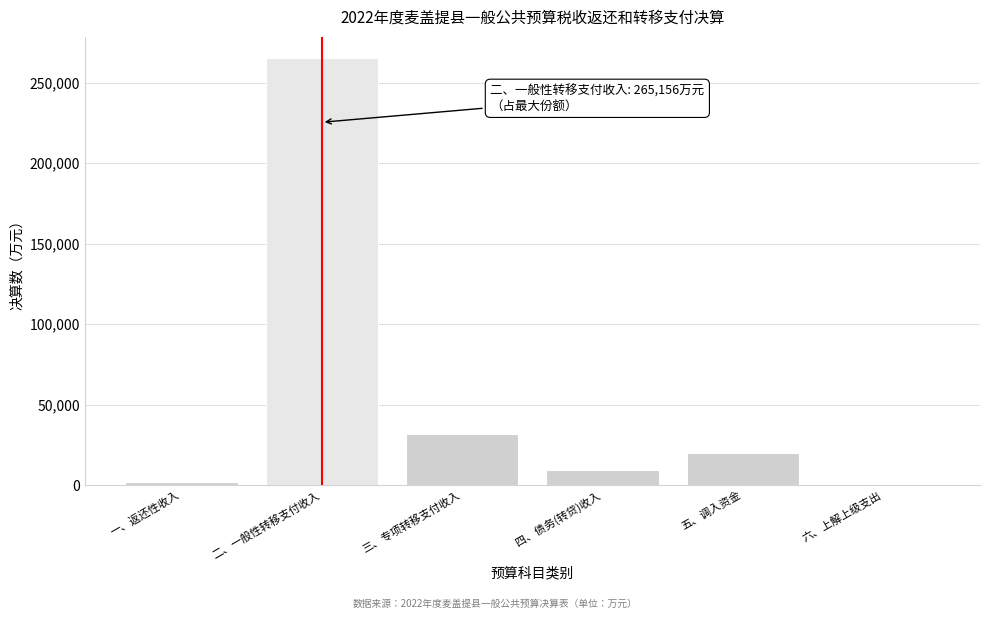

Reading left to right, transcribe all the data shown in this chart.

一、返还性收入=1910	二、一般性转移支付收入=265156	三、专项转移支付收入=31625	四、债务(转贷)收入=9500	五、调入资金=20136	六、上解上级支出=462